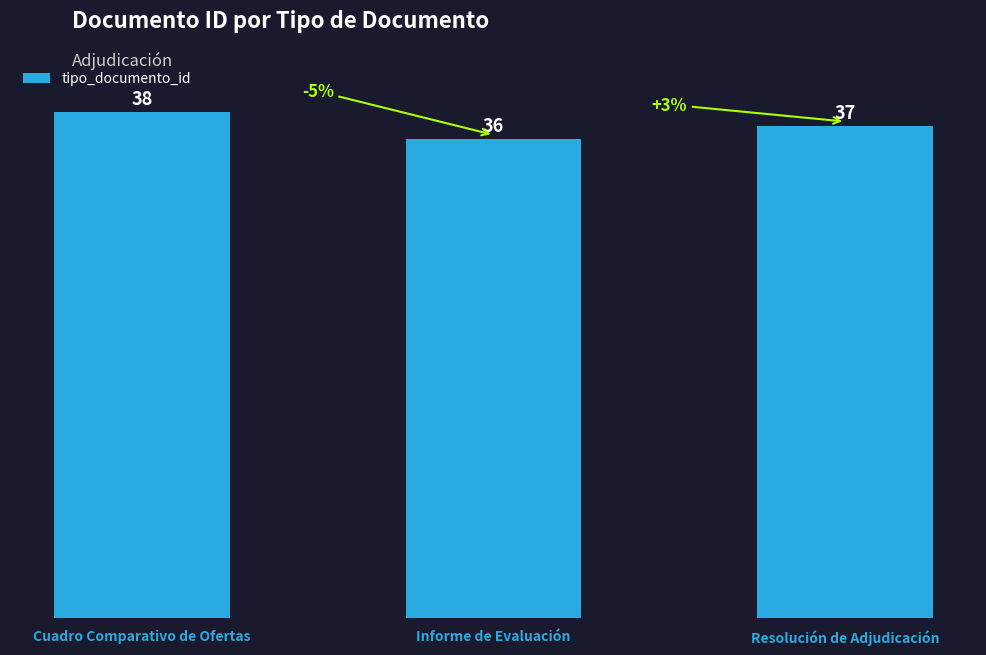

At which label is the value closest to 37?

Resolución de Adjudicación